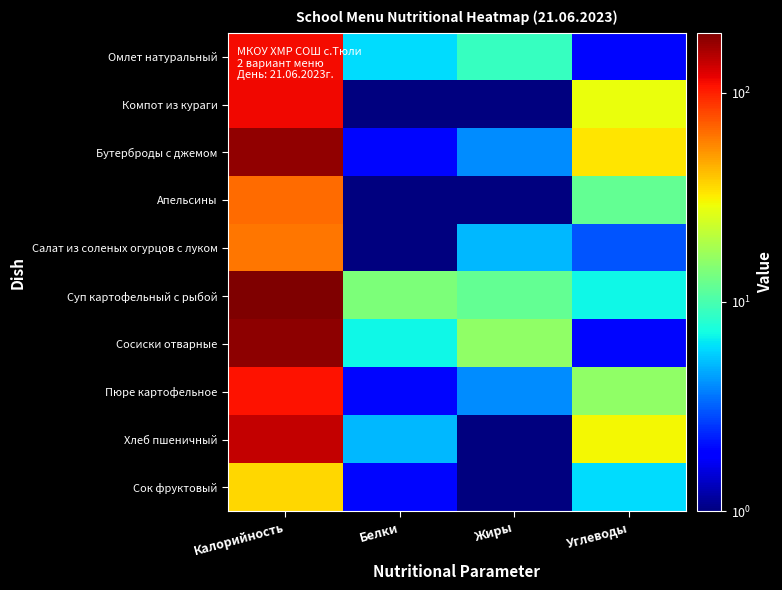

List the series in order of their peak value, highest first.

Суп картофельный с рыбой, Сосиски отварные, Бутерброды с джемом, Хлеб пшеничный, Компот из кураги, Омлет натуральный, Пюре картофельное, Апельсины, Салат из соленых огурцов с луком, Сок фруктовый